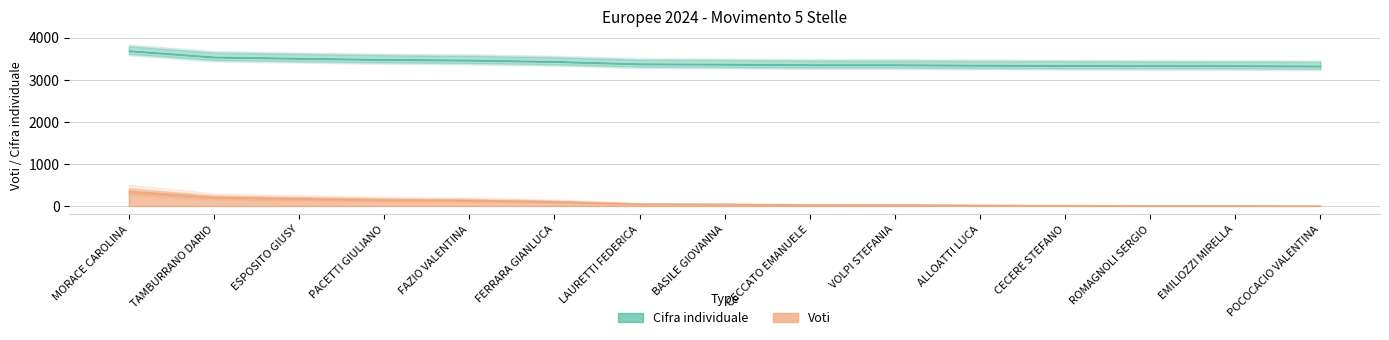

Reading right to left, what are all the values shown in this chart?

Cifra individuale: 3323	3330	3332	3338	3343	3352	3353	3367	3374	3430	3463	3478	3506	3537	3685
Voti: 4	11	13	19	24	33	34	48	55	111	144	159	187	218	366